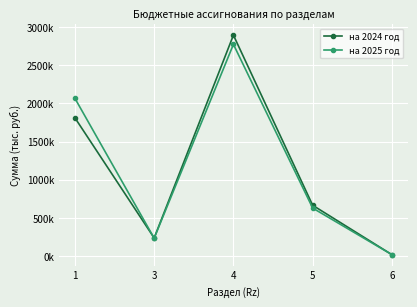

At how many categories does at least one series exceed 2423305?

1